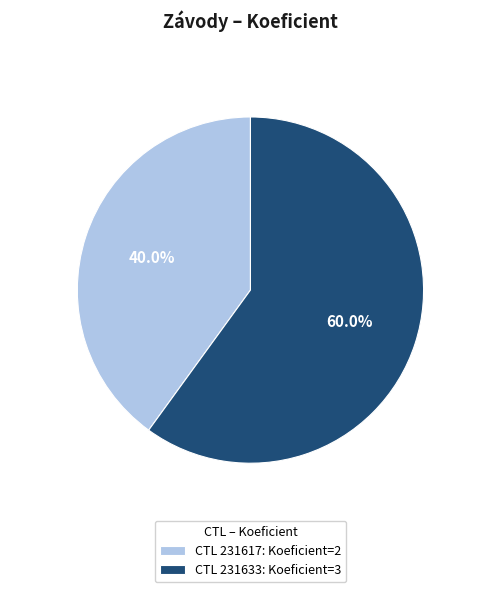

Which slice is the largest?

CTL 231633: Koeficient=3